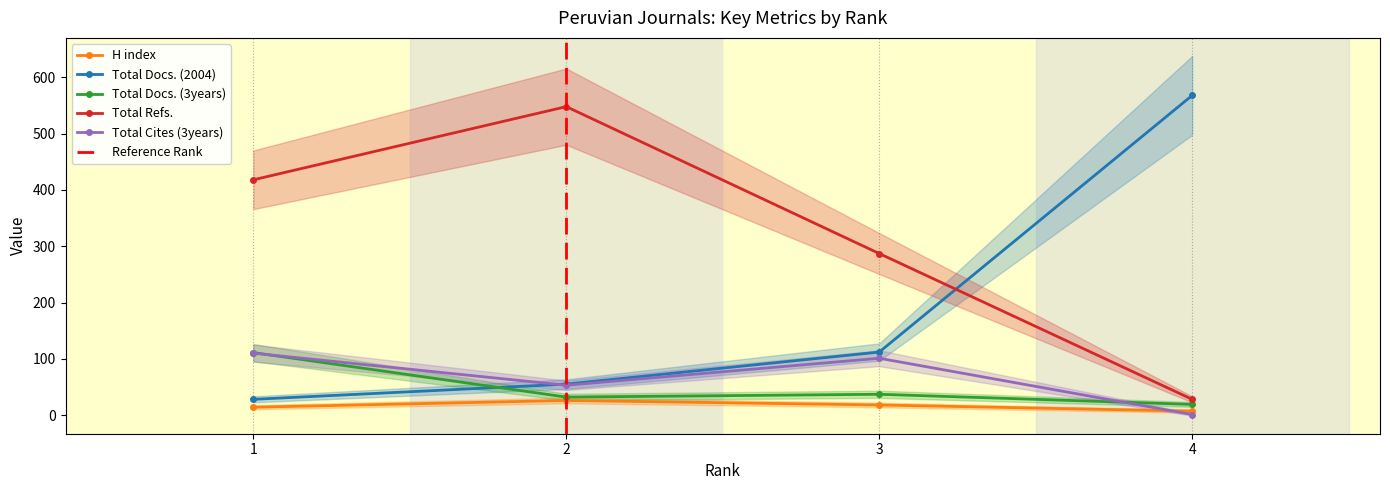

How many Total Refs. values are between 287 and 548?

3